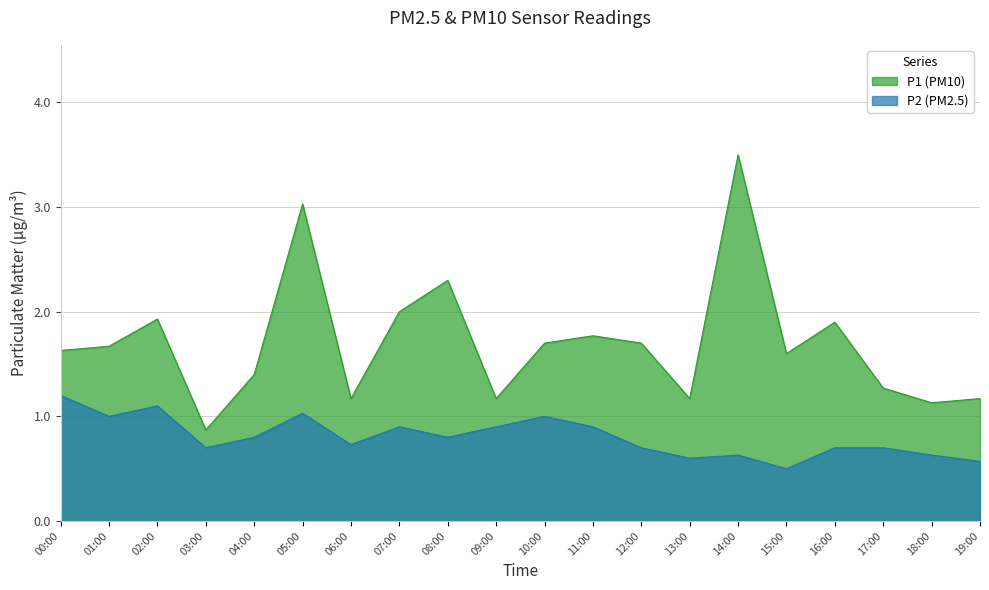

What are all the series names shown in the legend?

P1 (PM10), P2 (PM2.5)